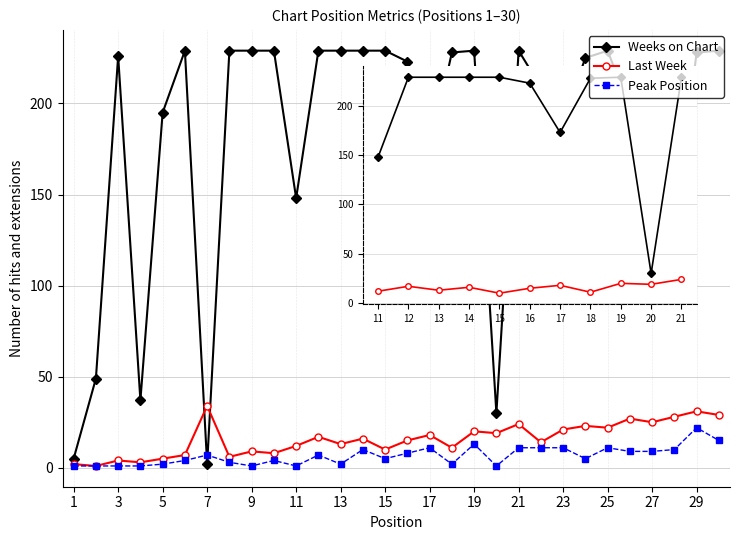

What is the greatest value displayed?

229